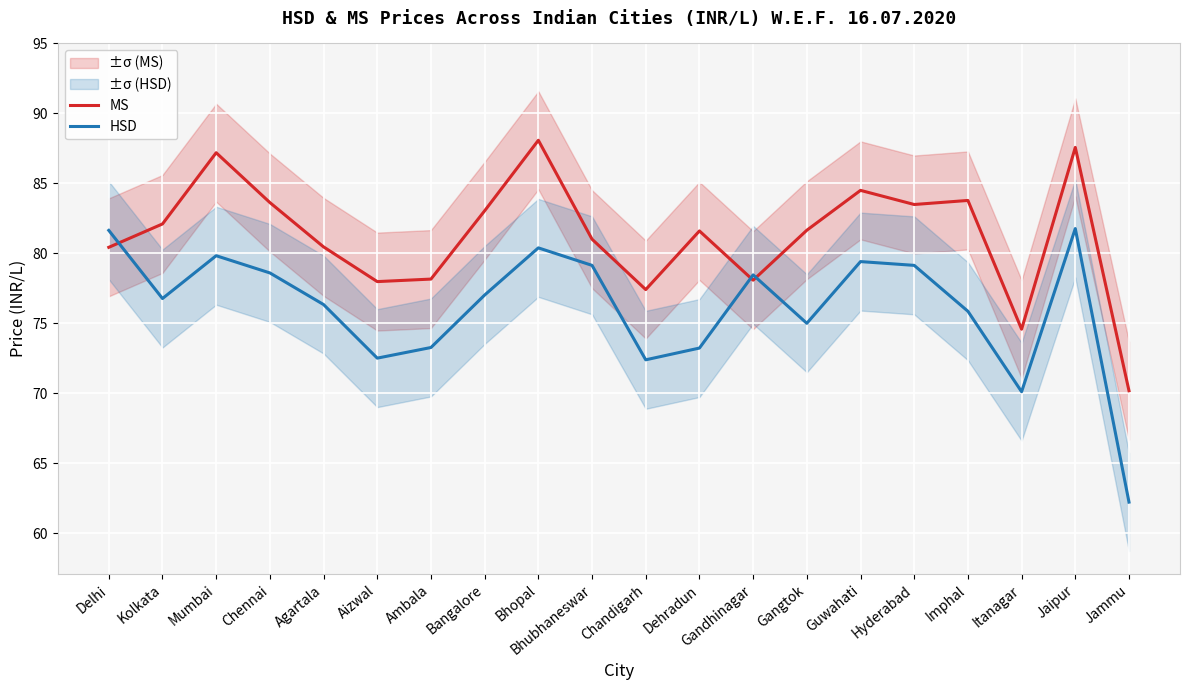

List the series in order of their peak value, highest first.

MS, HSD